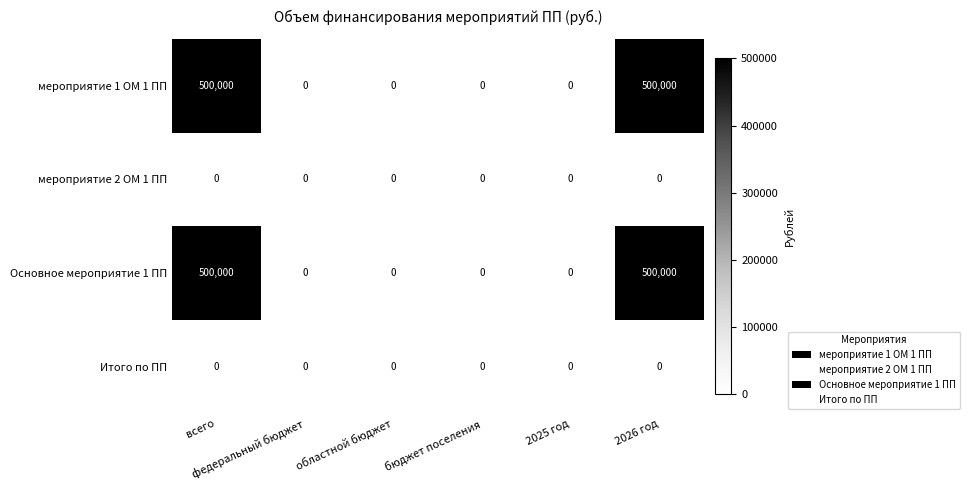

What is the greatest value displayed?

500000